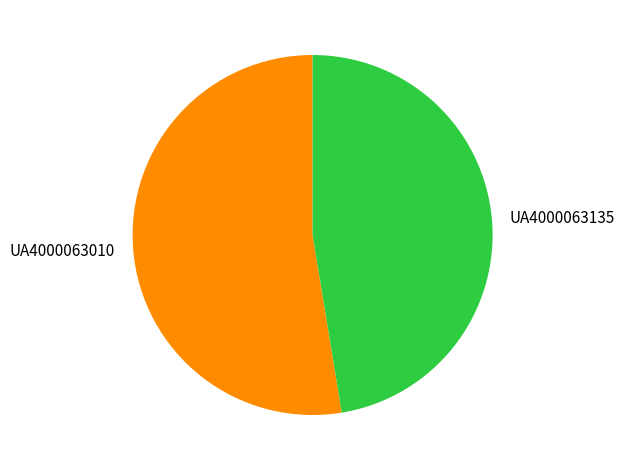

Is it true that UA4000063010 is 64% of the pie?

False